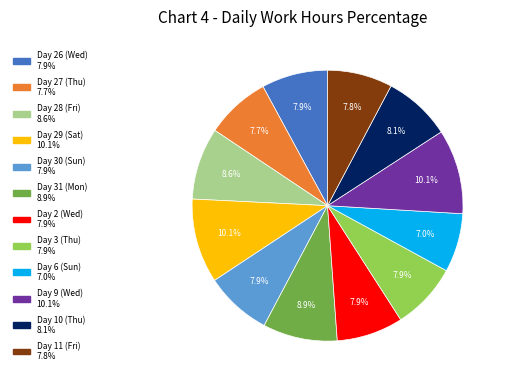

How much of the chart is everything except Day 27 (Thu)?

92.3%